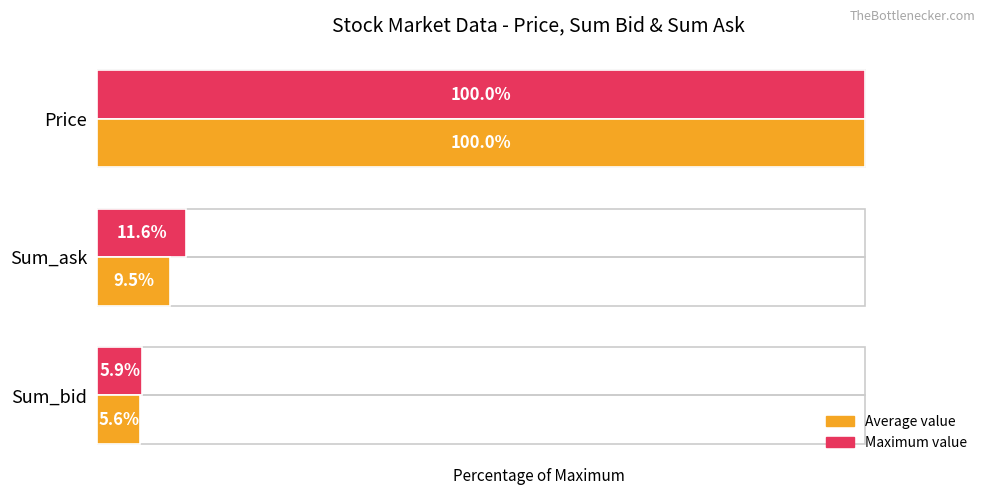

How many data points in Average value are less than 9?

1